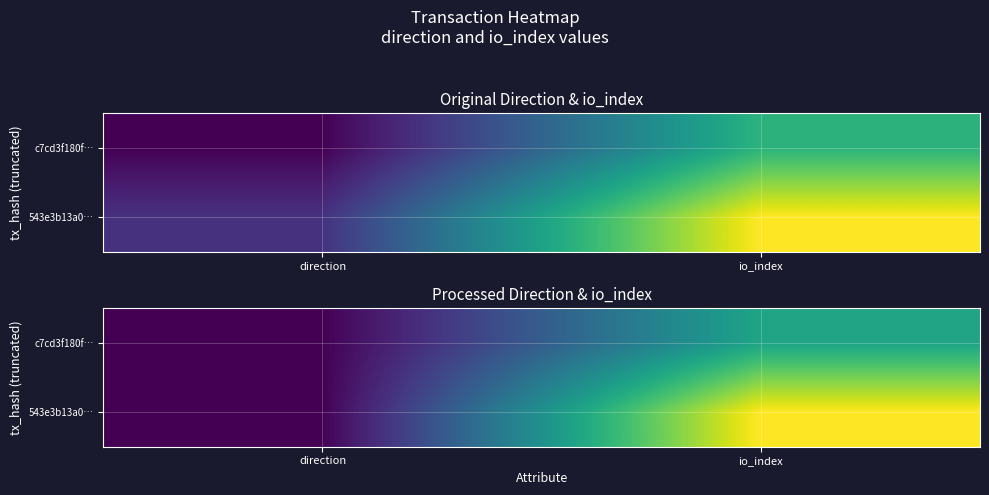

Which has a higher value, io_index or direction?

io_index